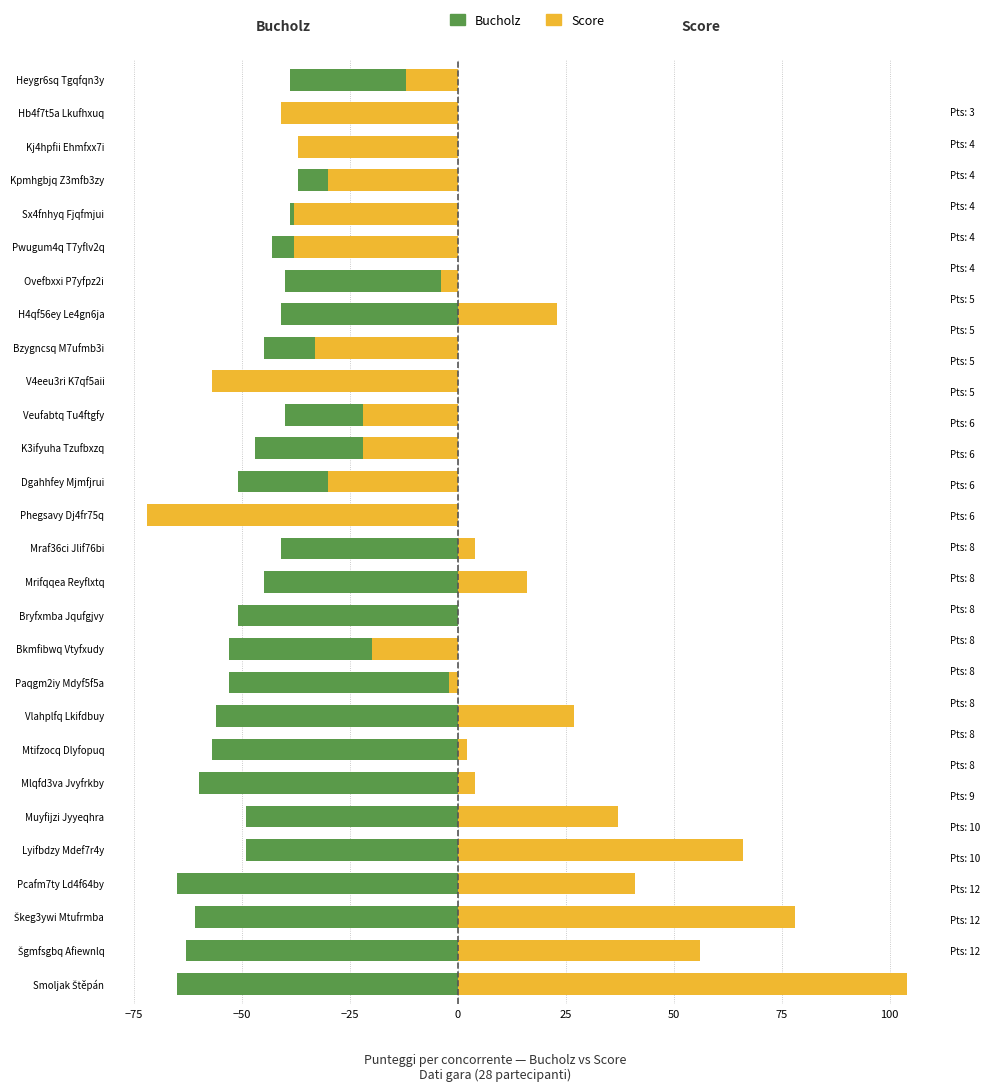

What is the minimum value for Bucholz?

-65